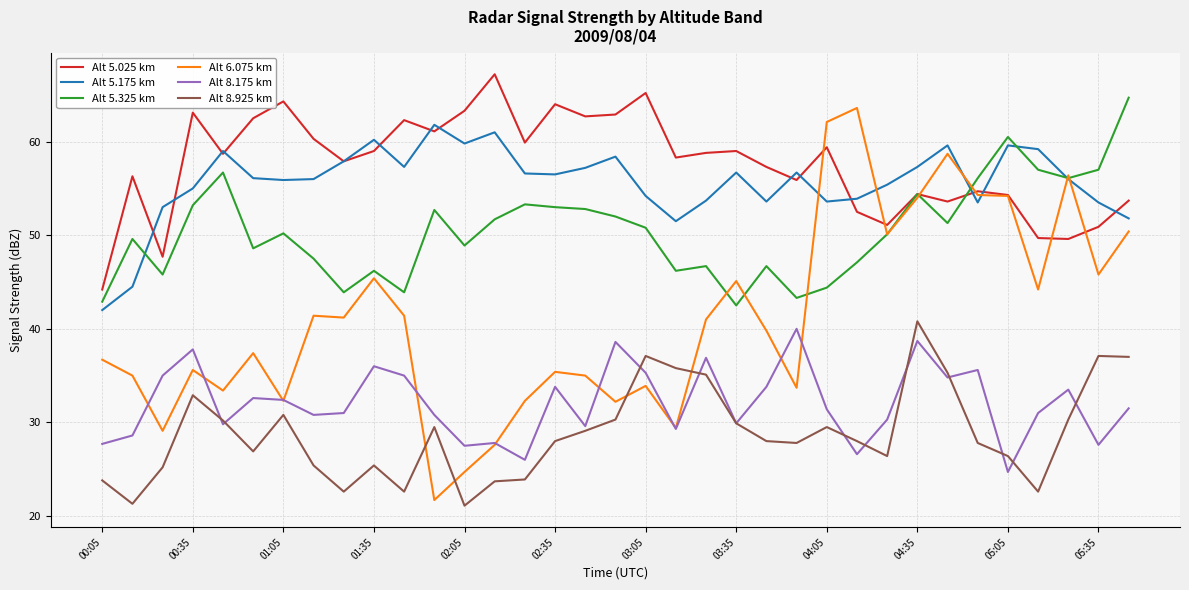

Which series has the largest range (max minus min)?

Alt 6.075 km